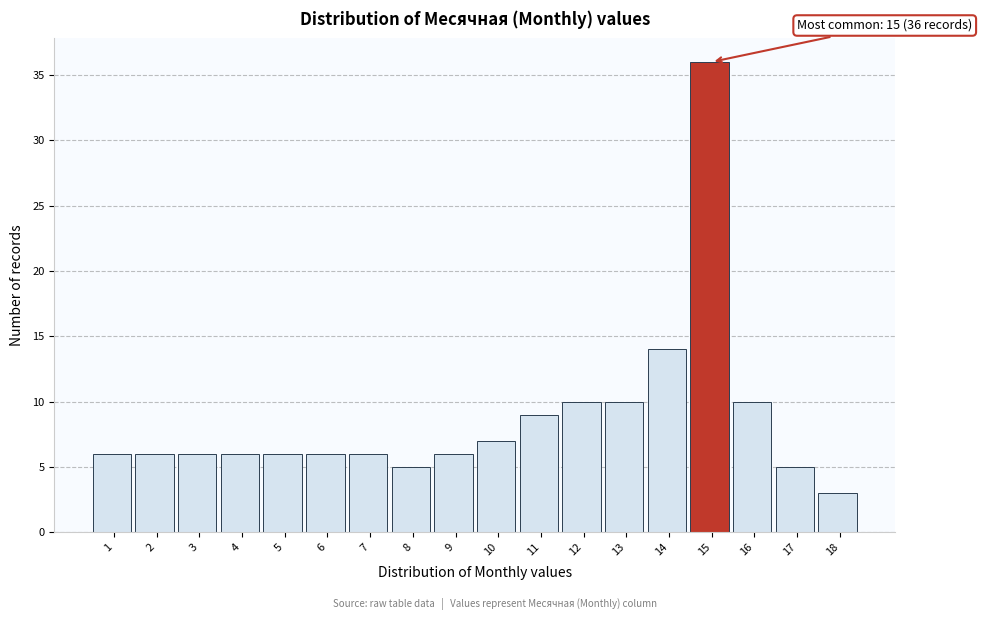

Reading left to right, what are all the values shown in this chart?

1=6	2=6	3=6	4=6	5=6	6=6	7=6	8=5	9=6	10=7	11=9	12=10	13=10	14=14	15=36	16=10	17=5	18=3